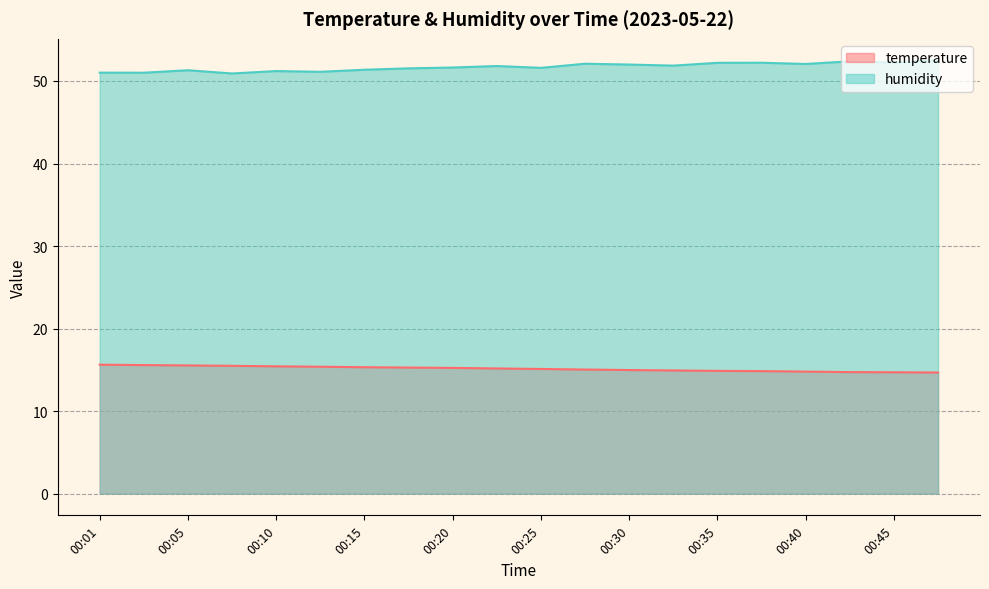

True or false: humidity and temperature cross at least once.

False